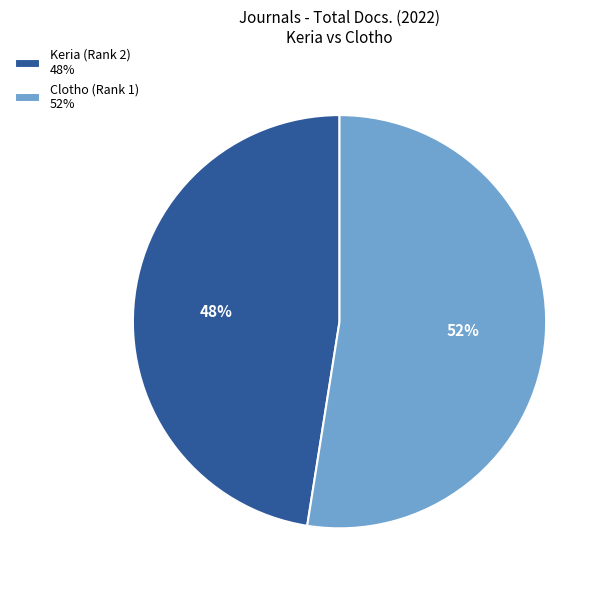

To the nearest percent, what is the combined percentage of Clotho (Rank 1) and Keria (Rank 2)?

100%